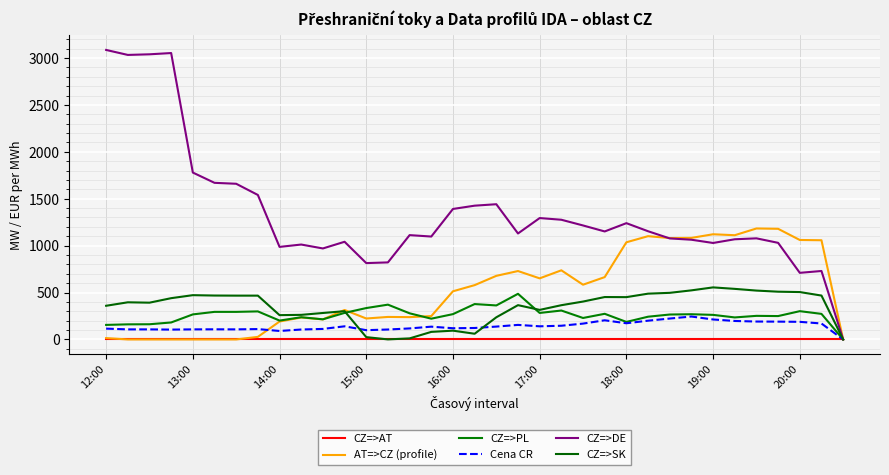

What is the greatest value displayed?

3086.0